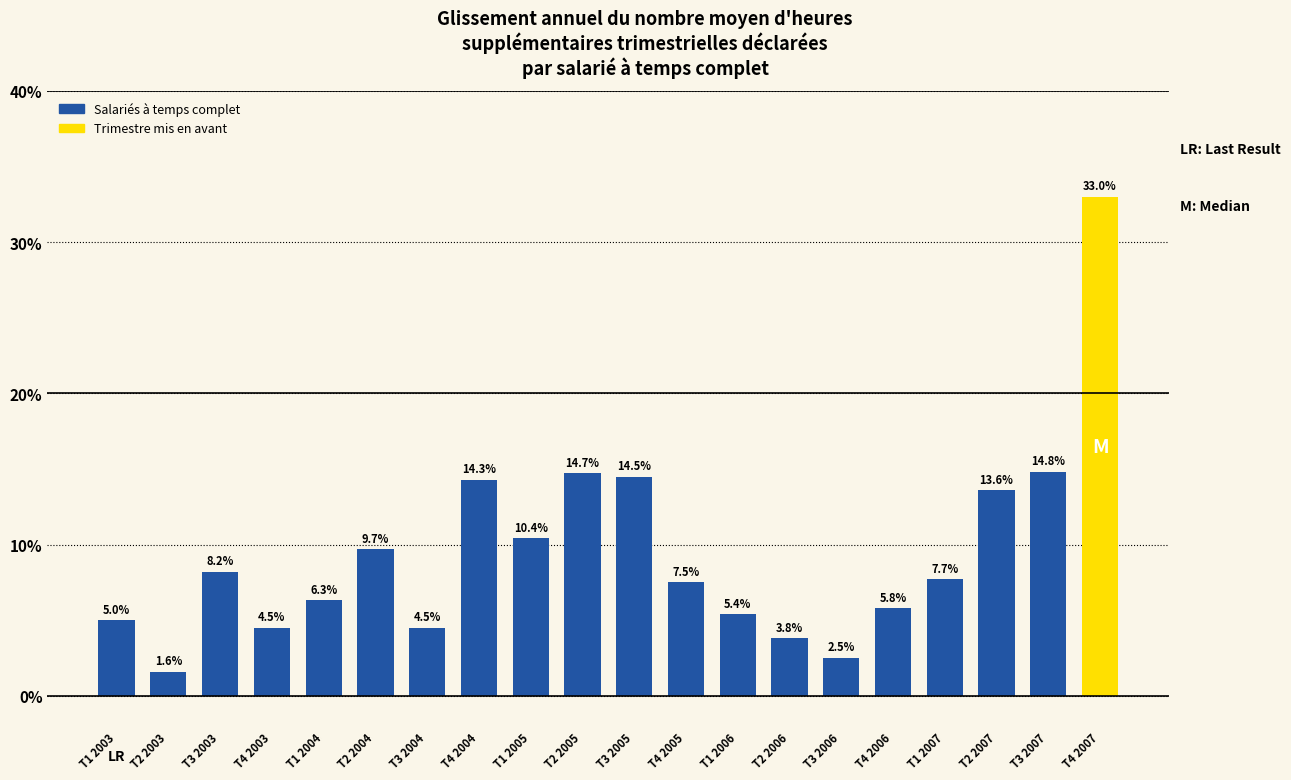

Count the number of categories in the chart.

20